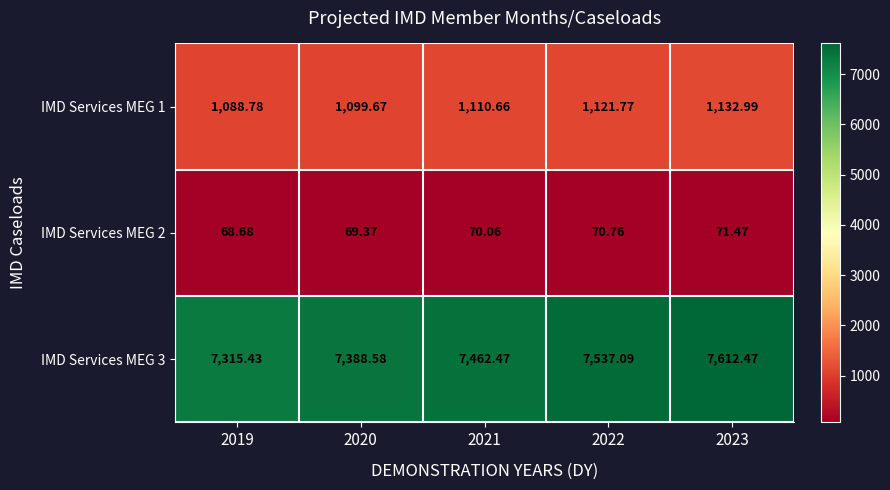

At how many categories does at least one series exceed 7363?

4